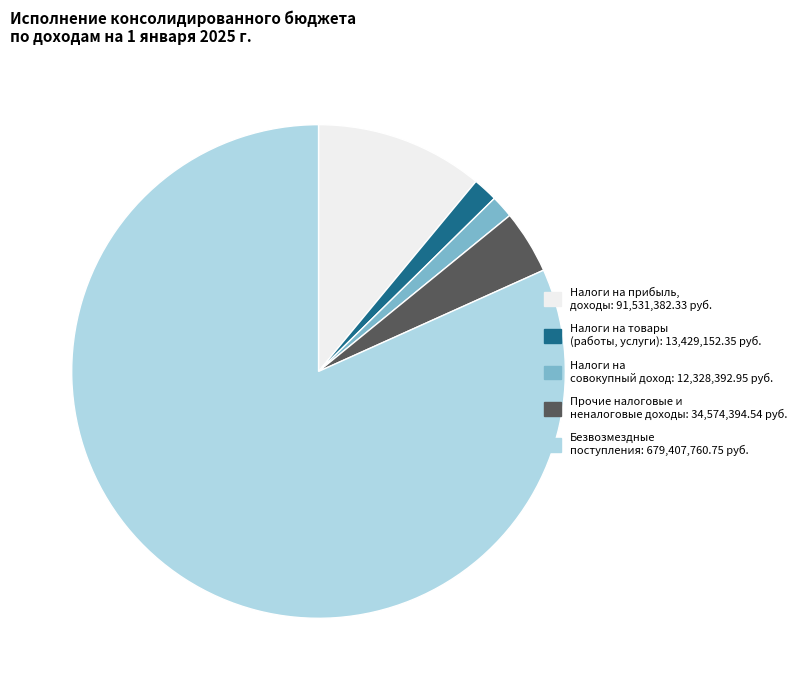

Is there any slice that represents more than half of the pie?

Yes